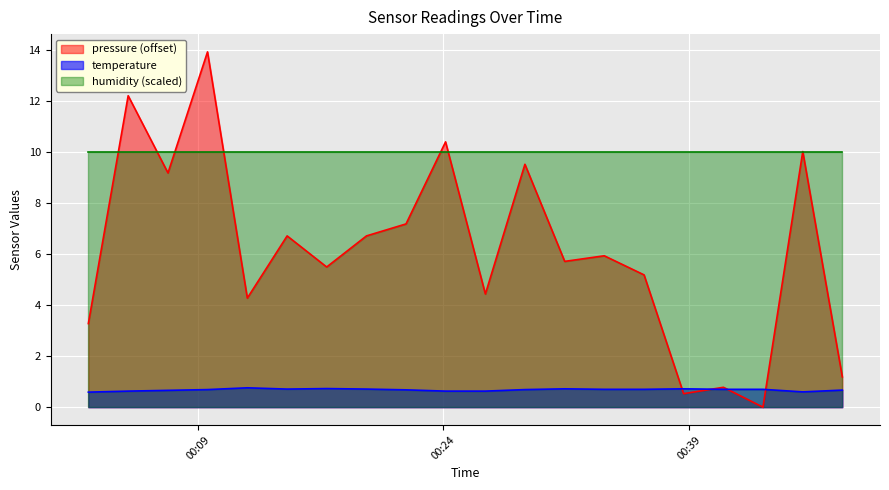

Which series has the widest spread of values?

pressure (offset)